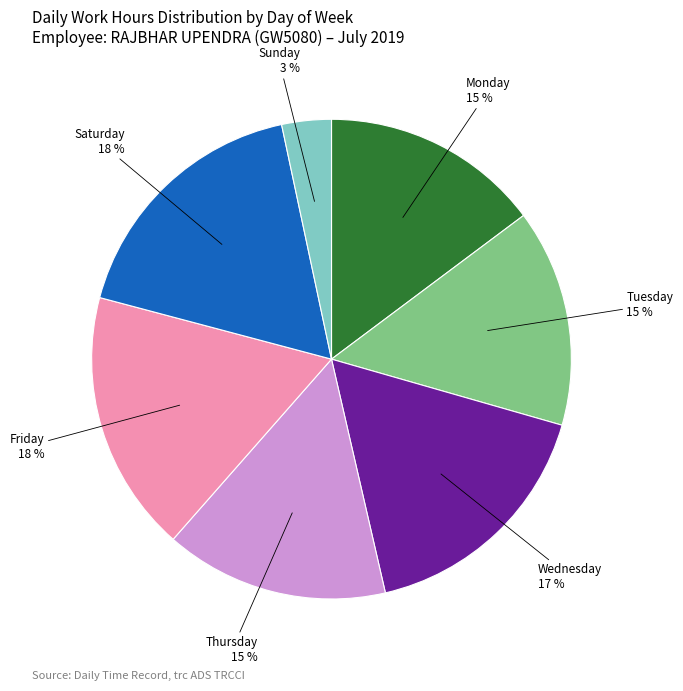

To the nearest percent, what is the average slice percentage?

14%